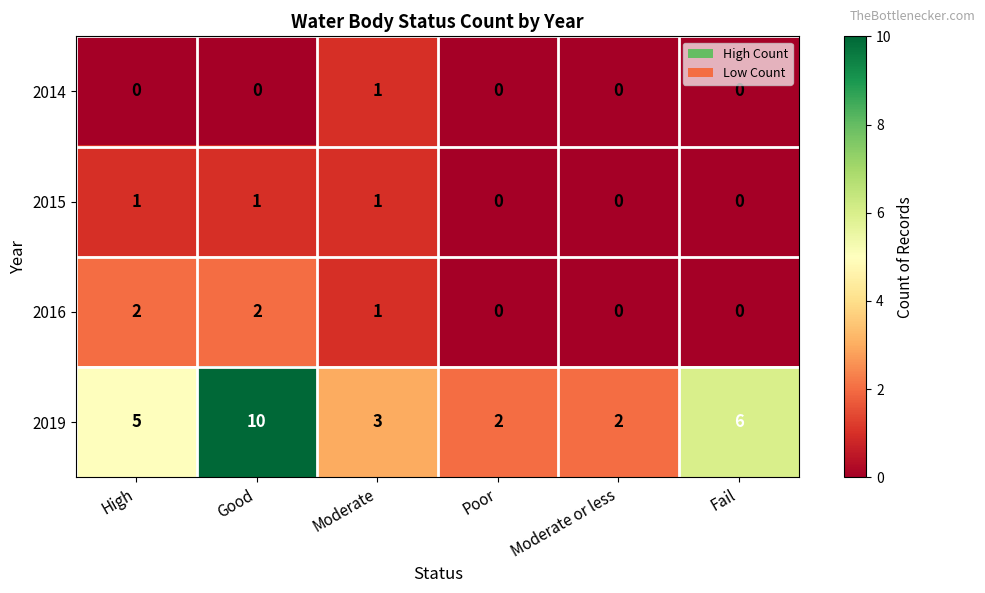

Reading left to right, extract all data points from this chart.

2014: 0	0	1	0	0	0
2015: 1	1	1	0	0	0
2016: 2	2	1	0	0	0
2019: 5	10	3	2	2	6